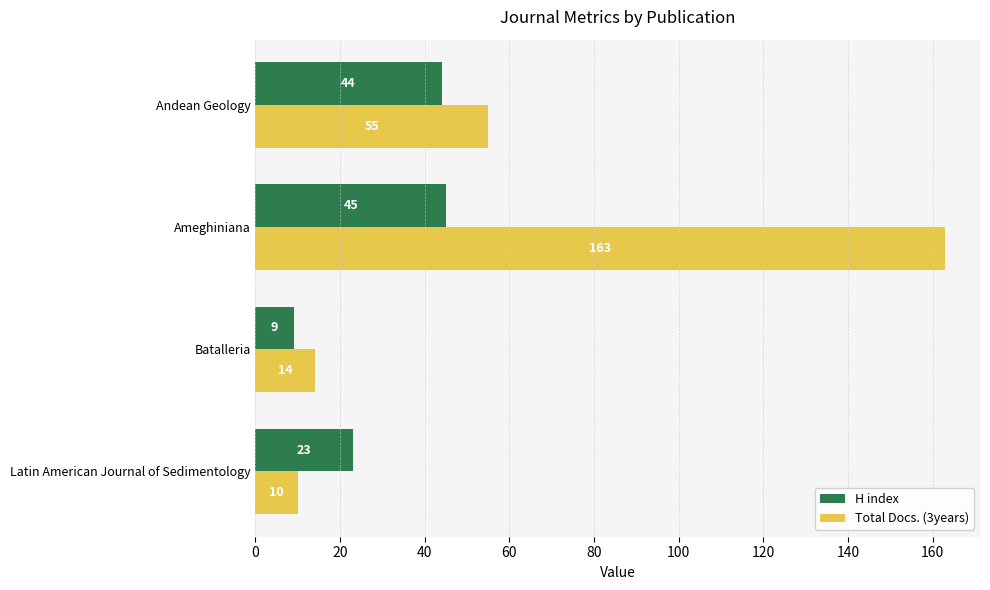

List the series in order of their peak value, lowest first.

H index, Total Docs. (3years)